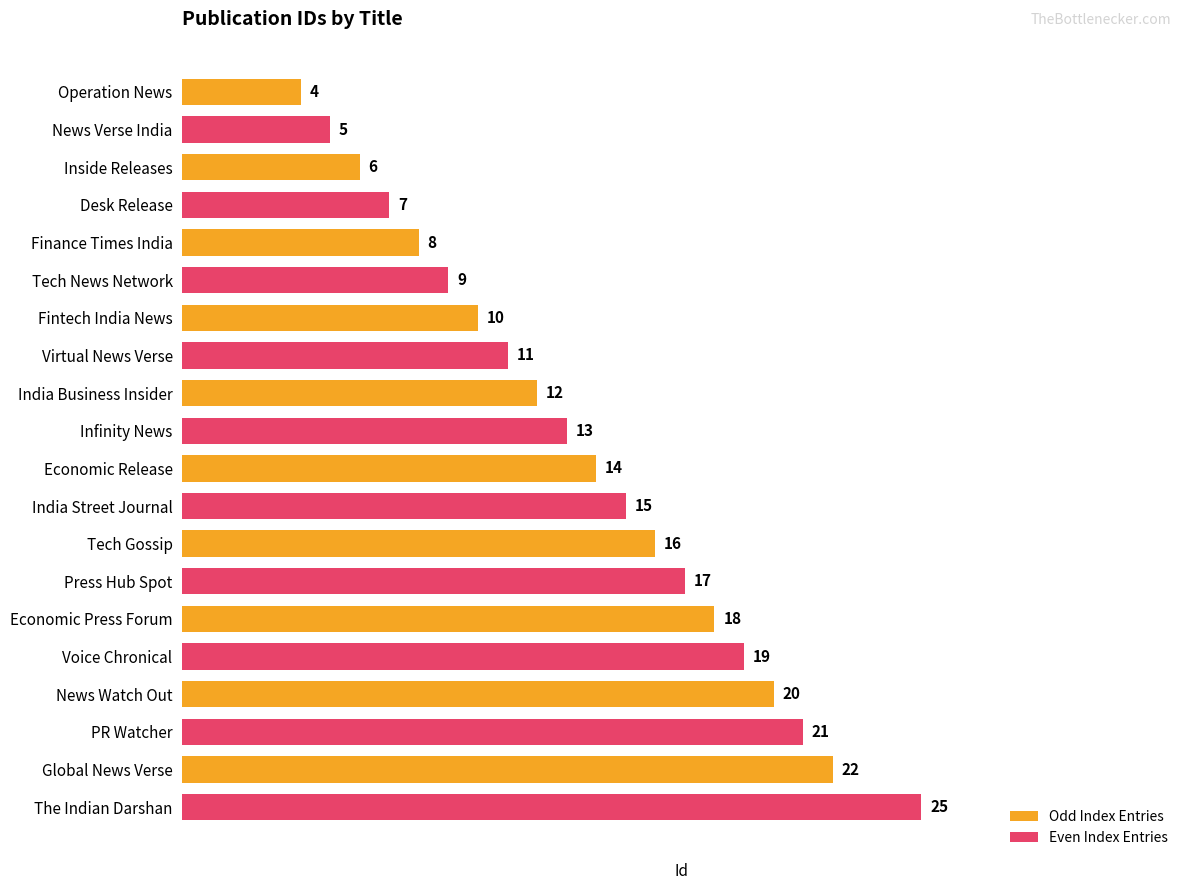

How many distinct data groups are displayed?

2